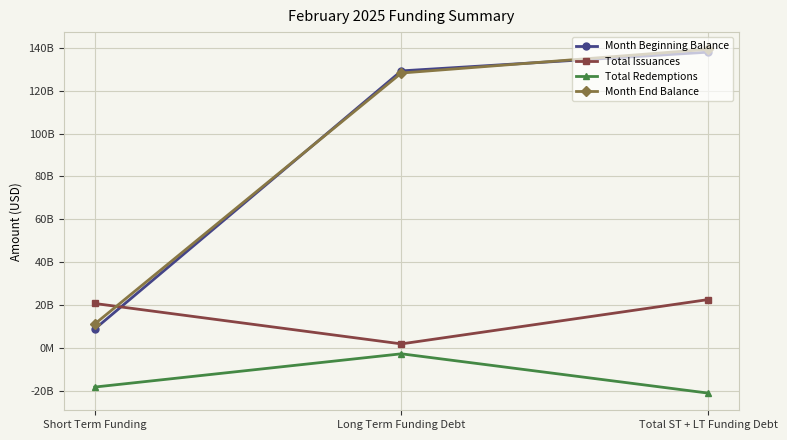

What is the approximate value of Month Beginning Balance at Total ST + LT Funding Debt?

137996372755.5